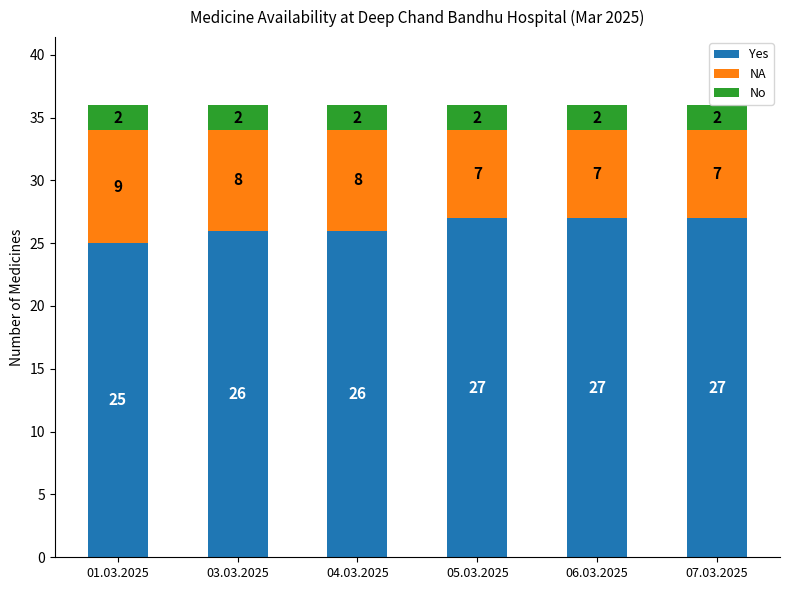

What is the highest value of the Yes series?

27